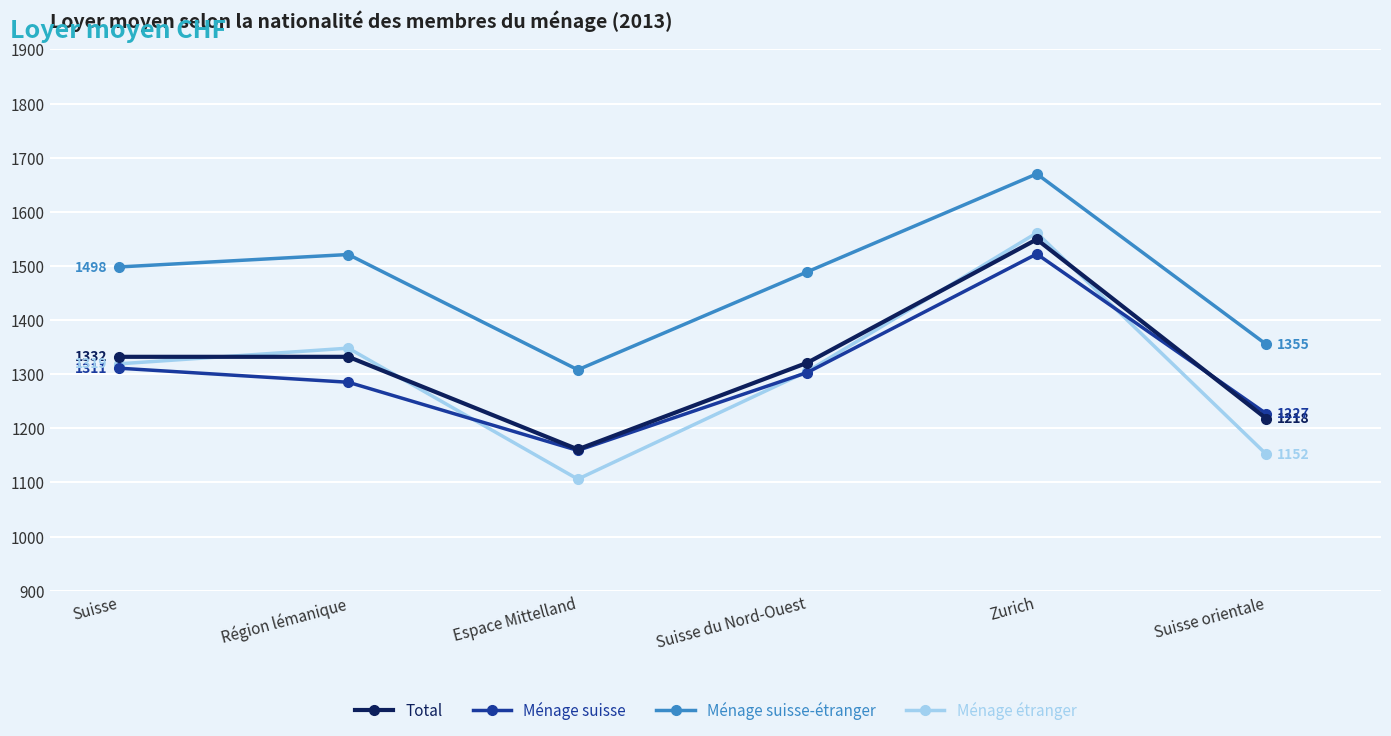

True or false: Ménage étranger has a value of 1319 at Suisse.

True